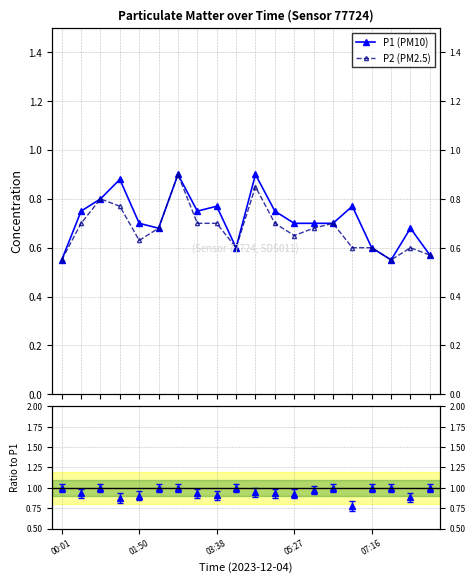

What is the value of the P1 (PM10) point at the 17th from the left?

0.6